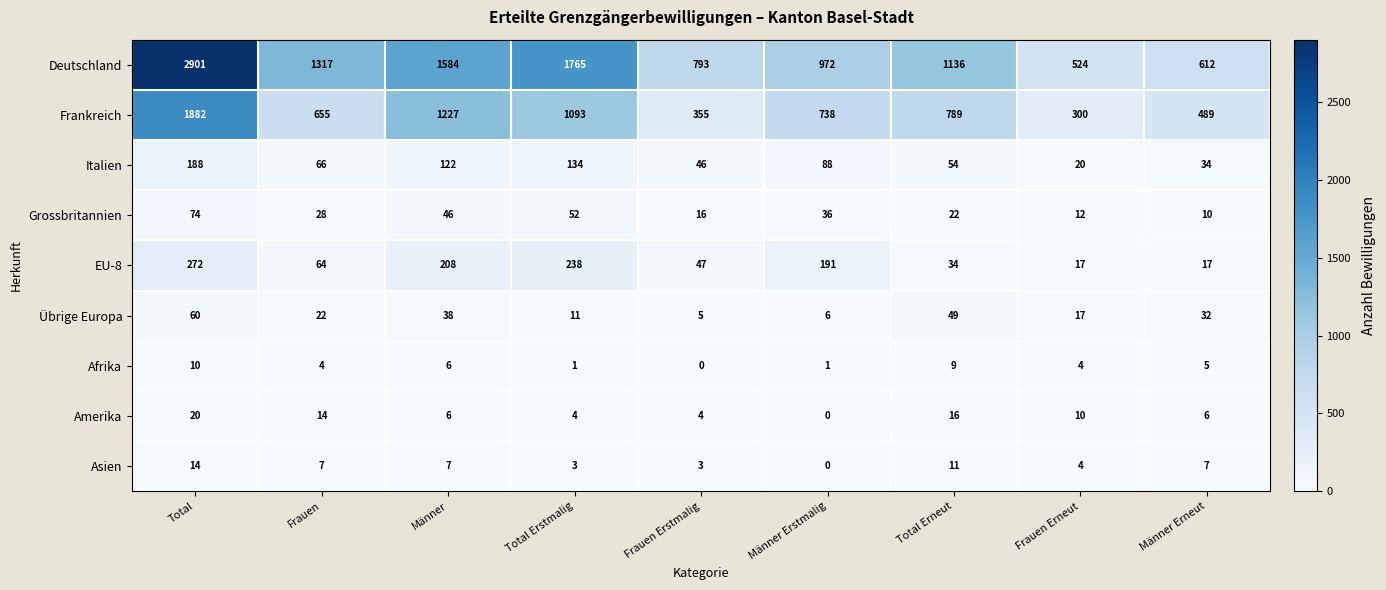

What is the total value across all series at Männer Erneut?

1212